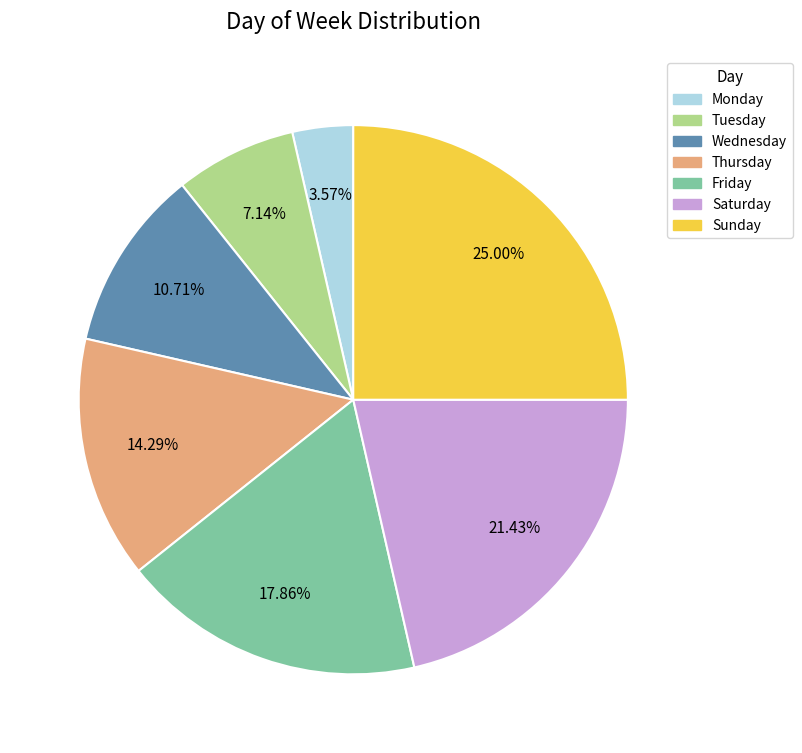

Is Friday the majority of the pie?

No